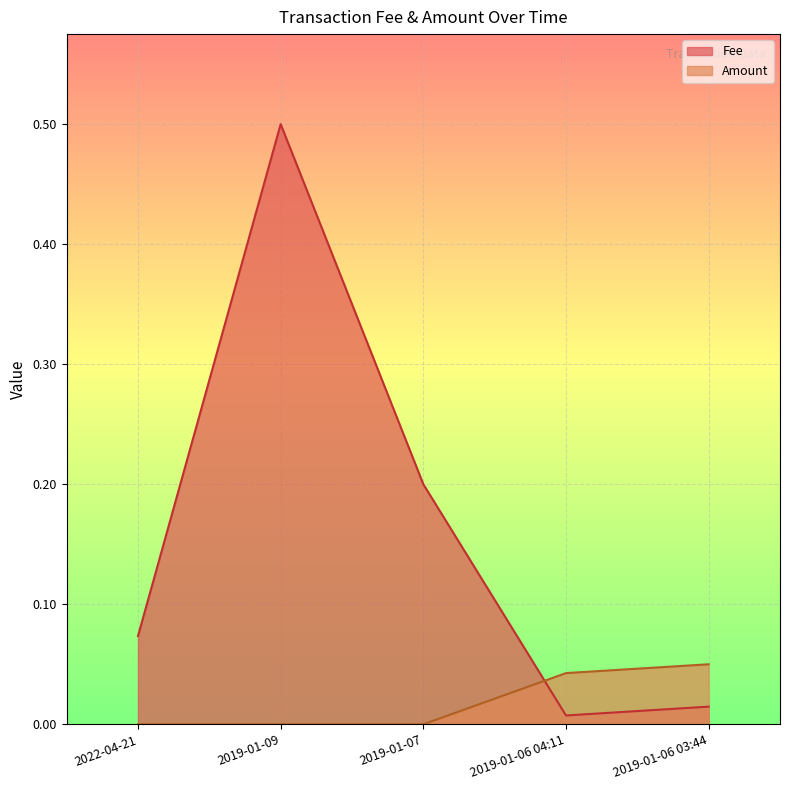

The value of Amount at 2019-01-09 is 0.0. True or false?

True